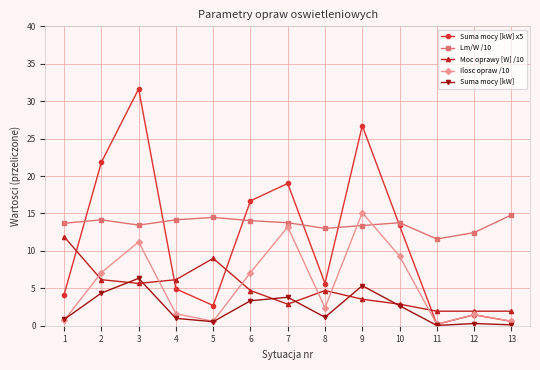

Between 2 and 6, which series saw the biggest shift?

Suma mocy [kW] x5